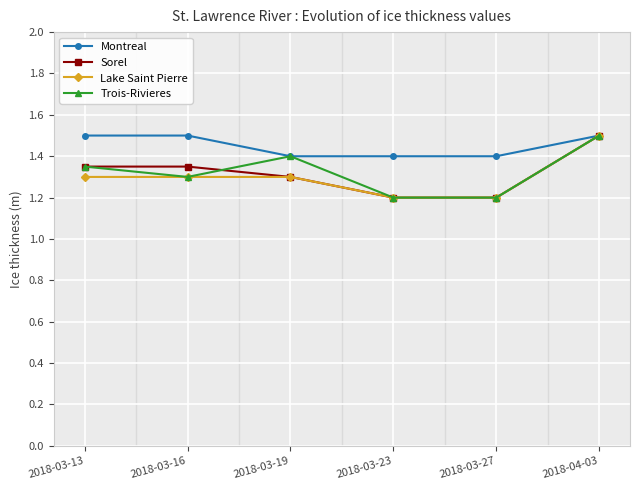

Reading left to right, list all the values displayed in this chart.

Montreal: 2018-03-13=1.5	2018-03-16=1.5	2018-03-19=1.4	2018-03-23=1.4	2018-03-27=1.4	2018-04-03=1.5
Sorel: 2018-03-13=1.4	2018-03-16=1.4	2018-03-19=1.3	2018-03-23=1.2	2018-03-27=1.2	2018-04-03=1.5
Lake Saint Pierre: 2018-03-13=1.3	2018-03-16=1.3	2018-03-19=1.3	2018-03-23=1.2	2018-03-27=1.2	2018-04-03=1.5
Trois-Rivieres: 2018-03-13=1.4	2018-03-16=1.3	2018-03-19=1.4	2018-03-23=1.2	2018-03-27=1.2	2018-04-03=1.5